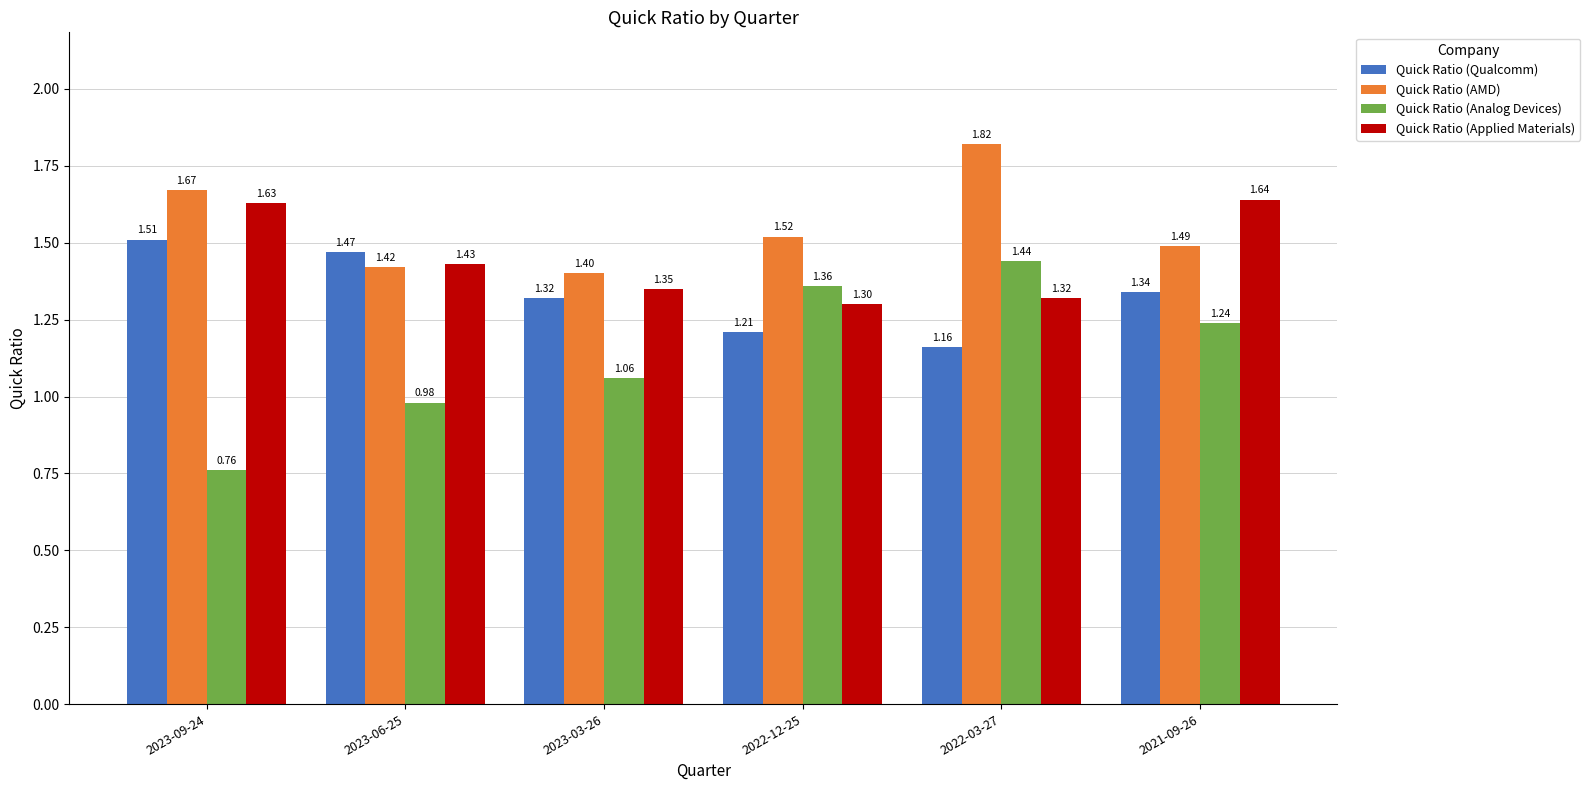

Does the chart contain stacked bars?

No